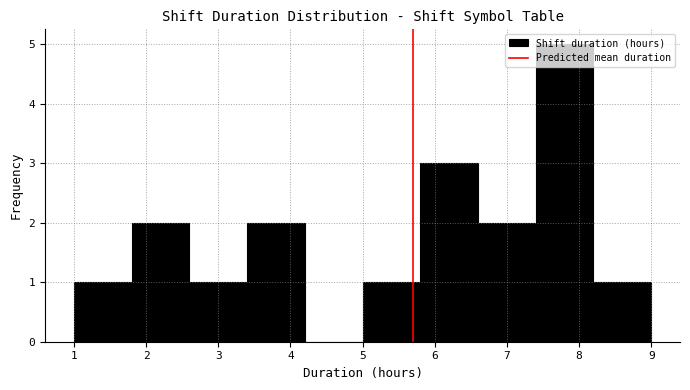

What is the height of the bar covering 5.8 to 6.6 on the x-axis? The values are not printed on the chart, so give them approximately, as read against the axis.

3